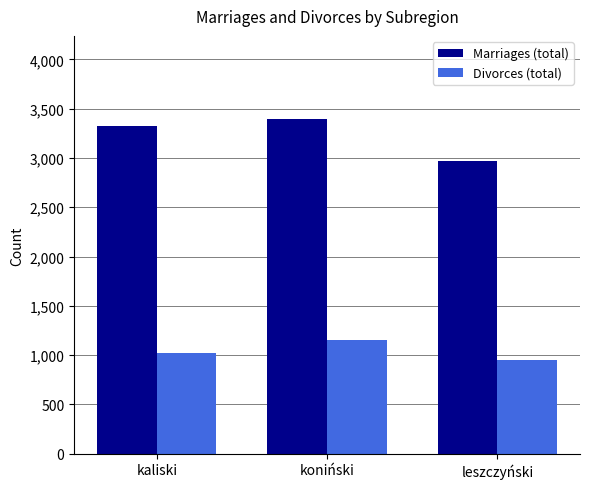

What is the difference between the maximum and second lowest values in the Marriages (total) series?

70